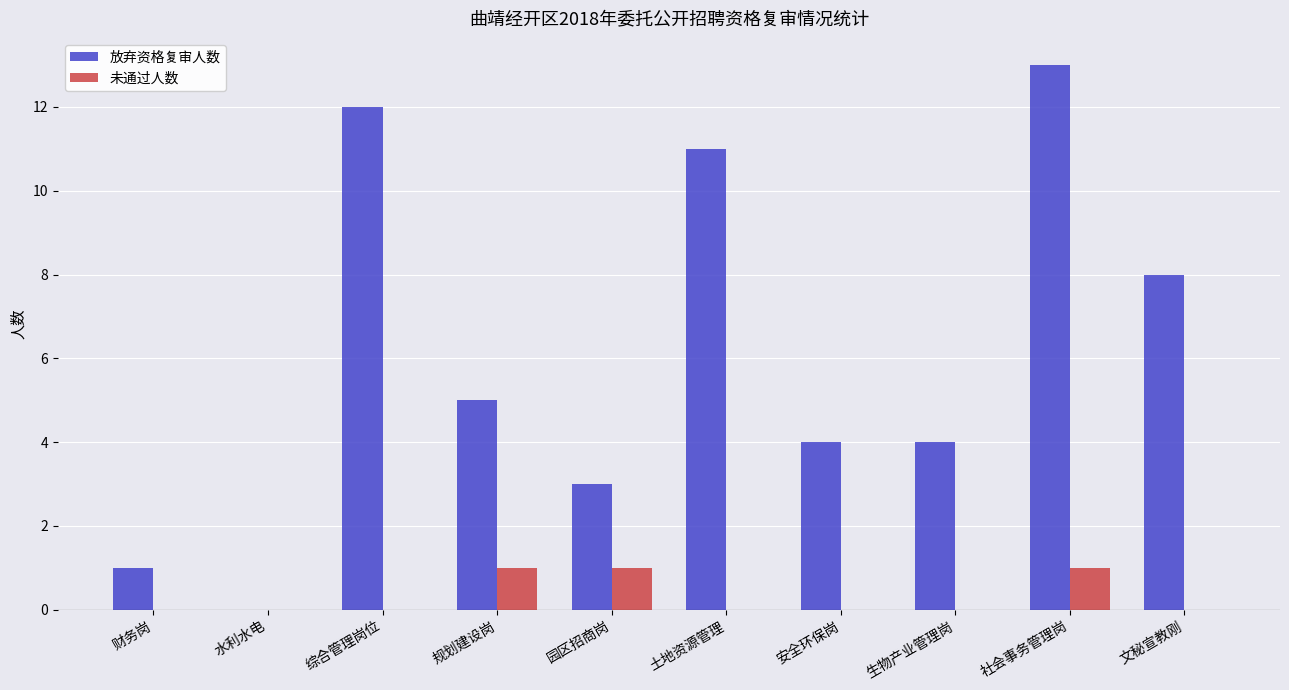

At which label does 放弃资格复审人数 reach its peak?

社会事务管理岗